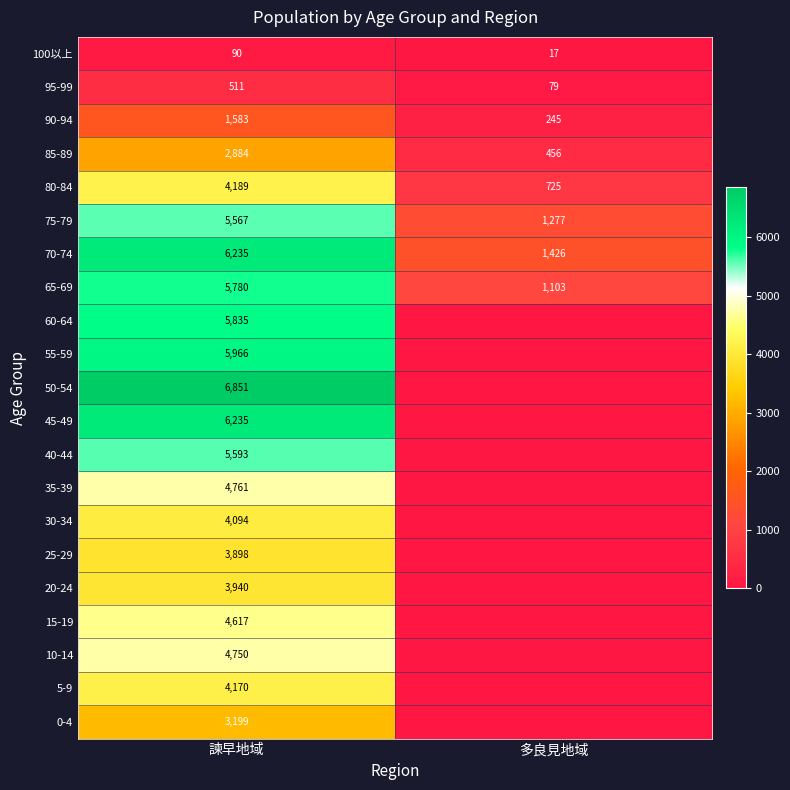

How many values in the 95-99 series are below 511?

1